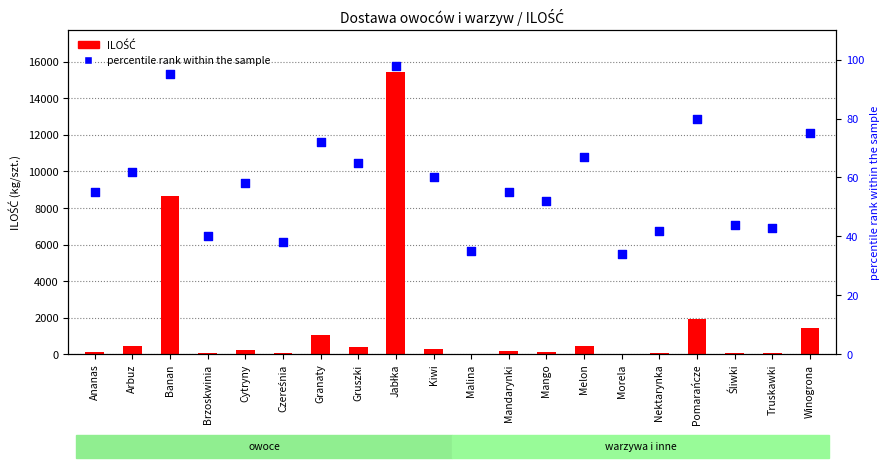

At which category is the sum across all series the highest?

Jabłka